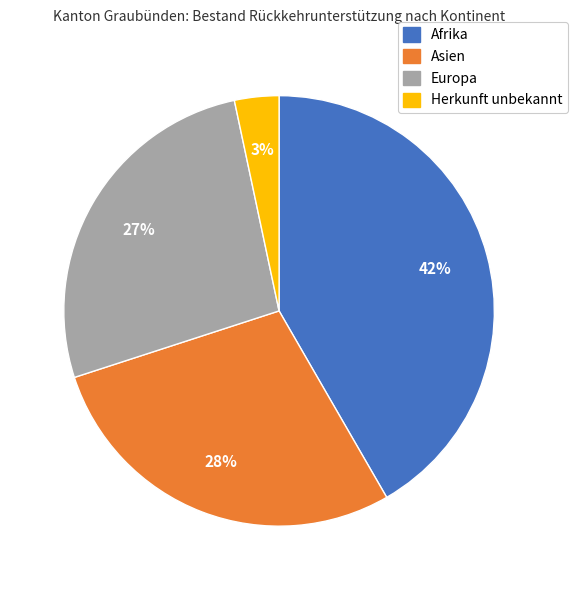

To the nearest percent, what is the average slice percentage?

25%